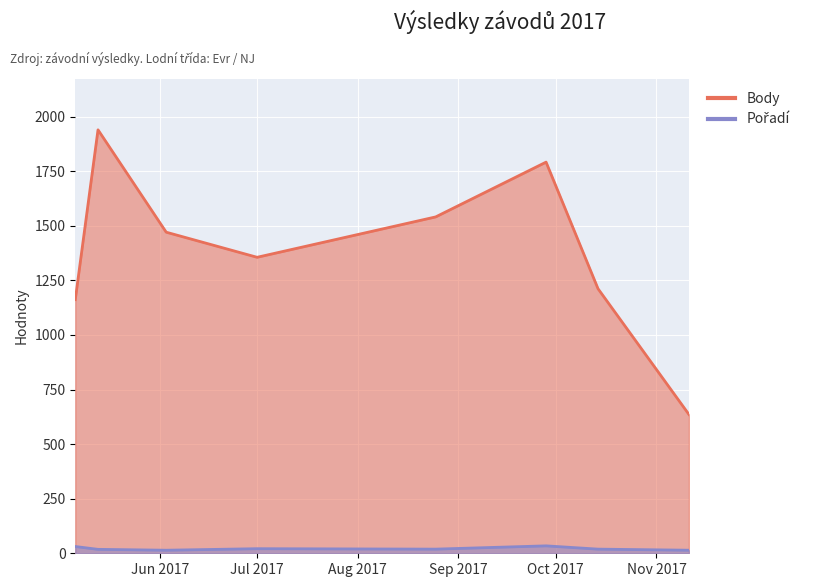

What is the difference between the second highest and second lowest values in the Body series?

630